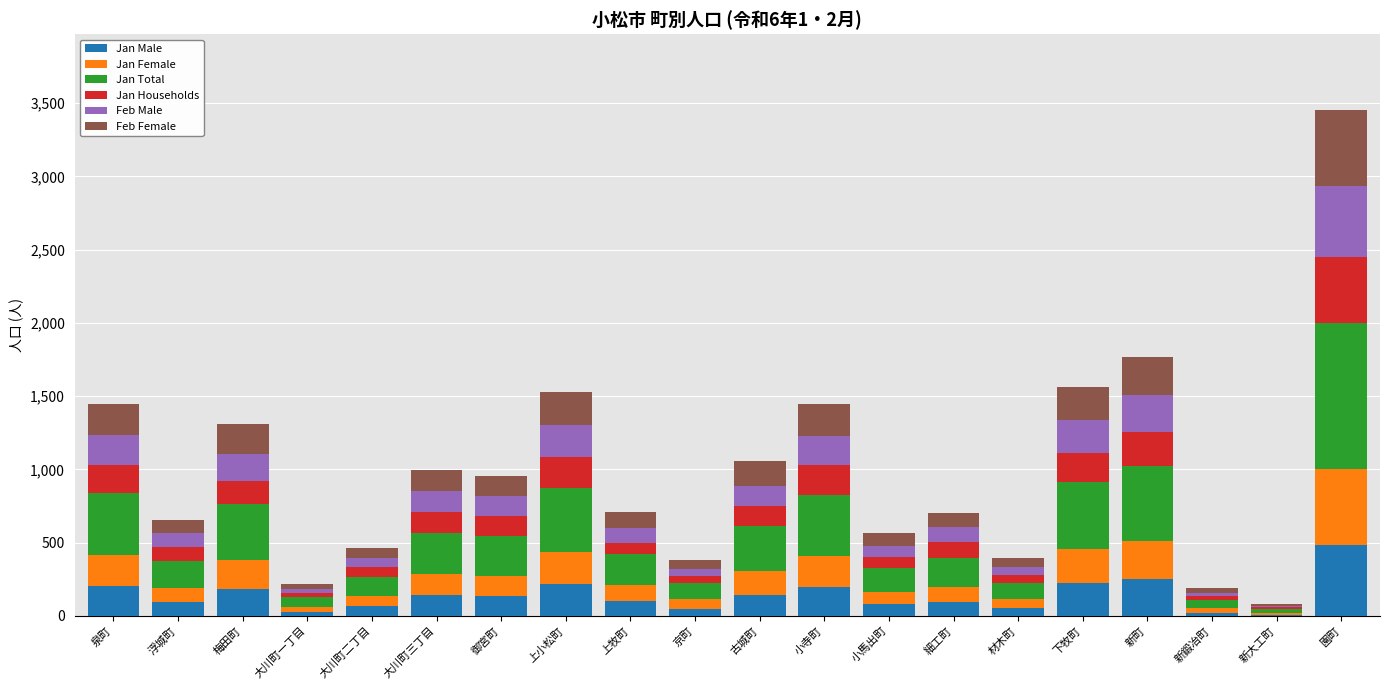

What is the total value across all series at 大川町三丁目?

994